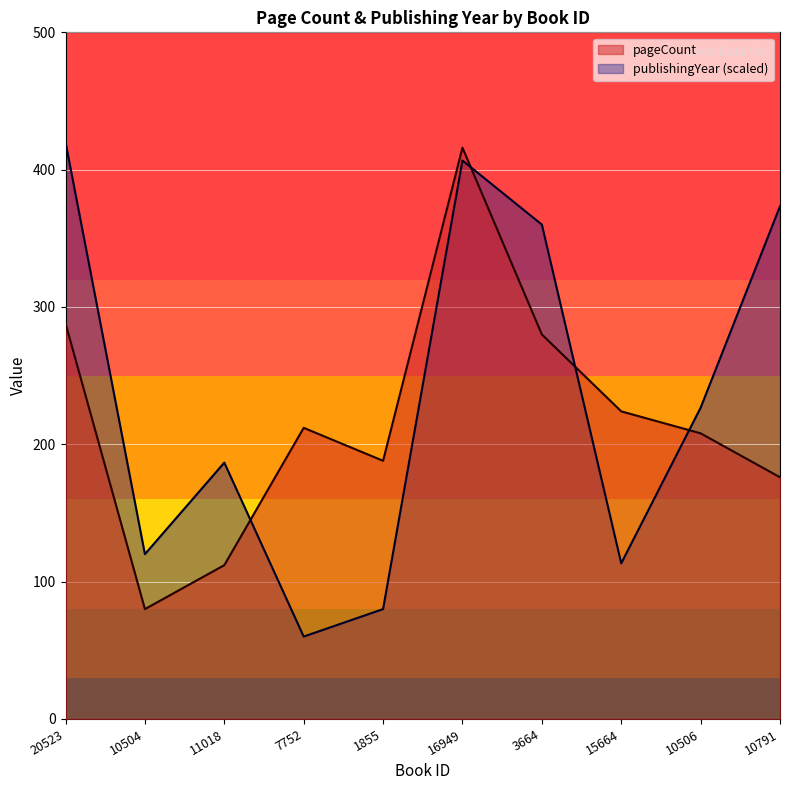

Between 20523 and 10504, which series saw the biggest shift?

publishingYear (scaled)